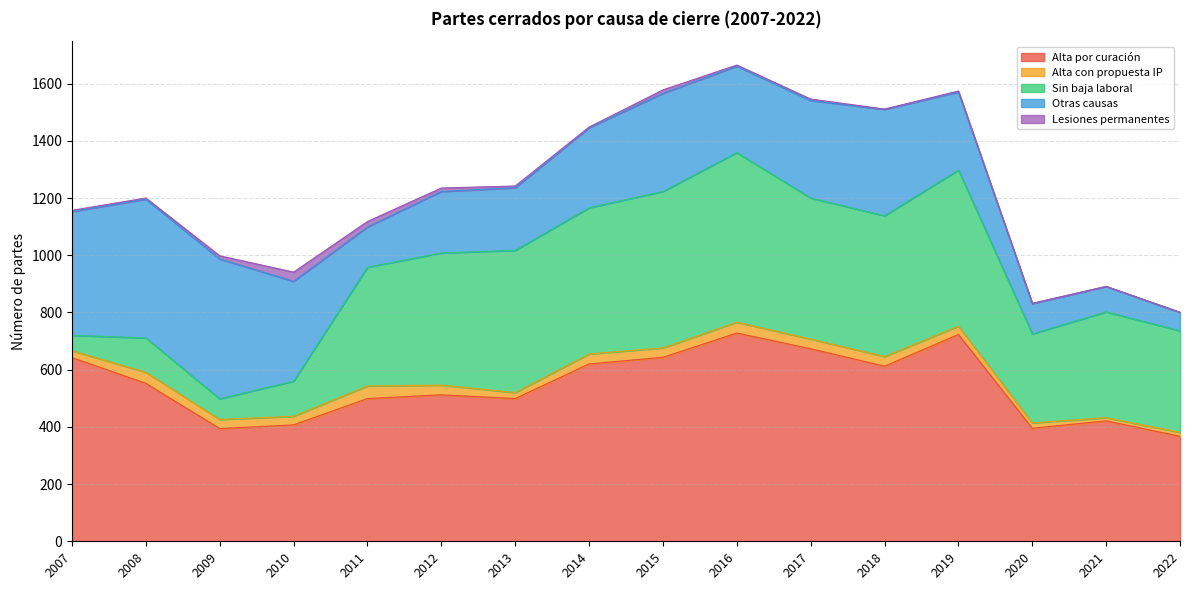

Reading right to left, what are all the values shown in this chart?

Alta por curación: 2022=367	2021=421	2020=395	2019=723	2018=612	2017=673	2016=728	2015=643	2014=620	2013=499	2012=512	2011=499	2010=407	2009=394	2008=552	2007=642
Alta con propuesta IP: 2022=14	2021=11	2020=19	2019=29	2018=34	2017=34	2016=38	2015=33	2014=35	2013=21	2012=34	2011=44	2010=30	2009=32	2008=39	2007=24
Sin baja laboral: 2022=355	2021=370	2020=311	2019=546	2018=492	2017=493	2016=593	2015=547	2014=511	2013=497	2012=462	2011=415	2010=123	2009=72	2008=120	2007=54
Otras causas: 2022=64	2021=89	2020=106	2019=273	2018=372	2017=341	2016=302	2015=343	2014=280	2013=219	2012=215	2011=141	2010=349	2009=489	2008=485	2007=433
Lesiones permanentes: 2022=1	2021=0	2020=1	2019=3	2018=1	2017=5	2016=4	2015=12	2014=2	2013=6	2012=12	2011=19	2010=32	2009=11	2008=4	2007=4